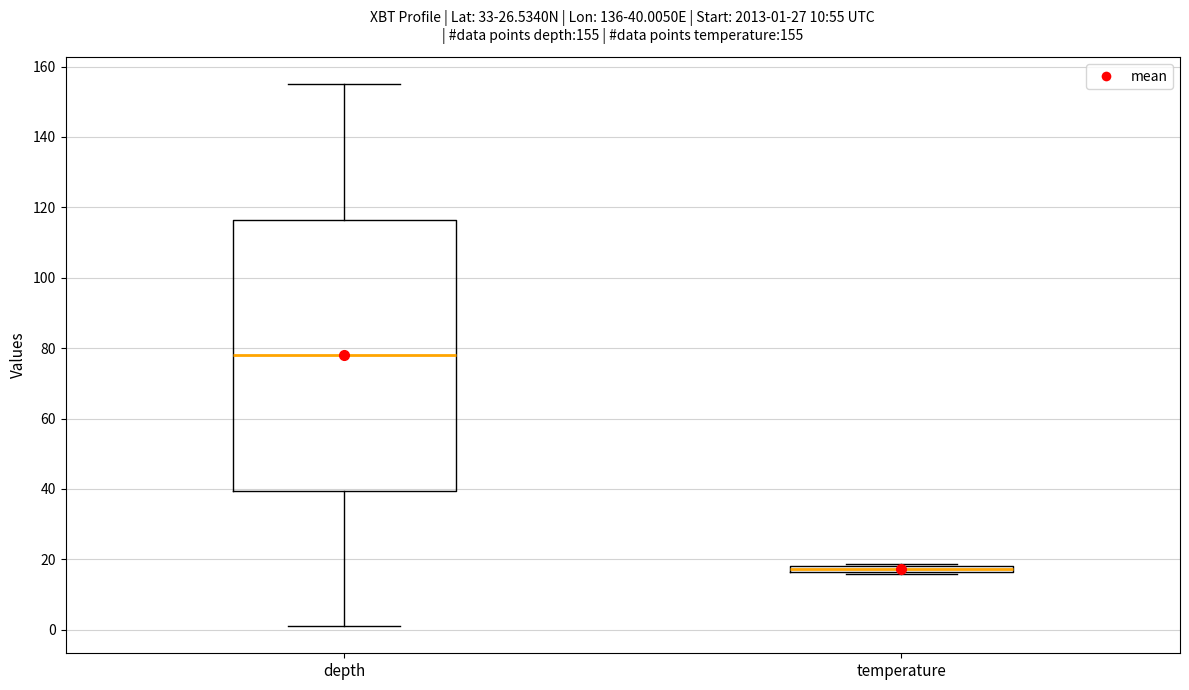

Which box is the tallest, from its lower edge to its upper edge?

depth